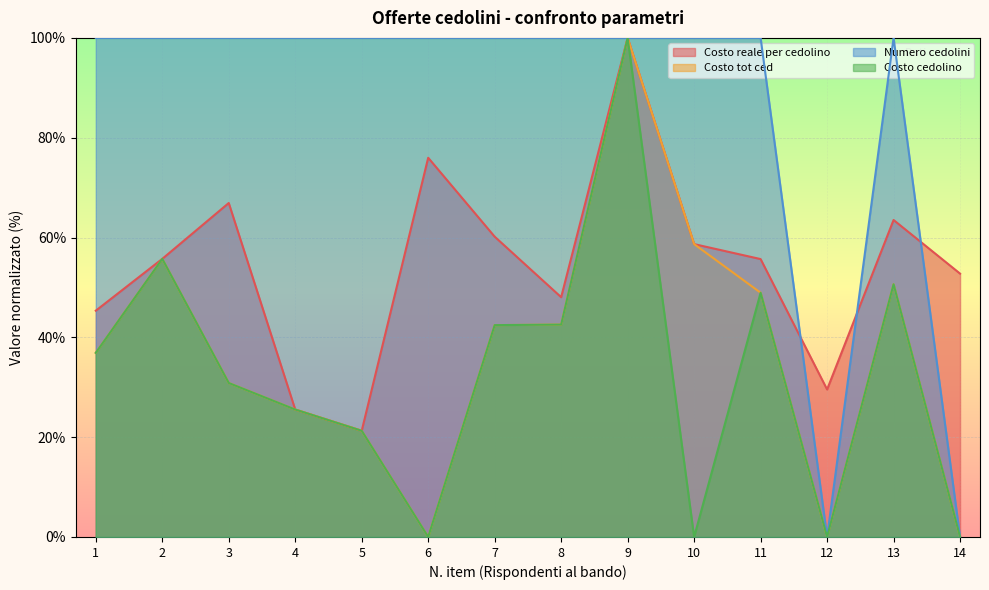

The value of Numero cedolini at 4 is 100.0. True or false?

True